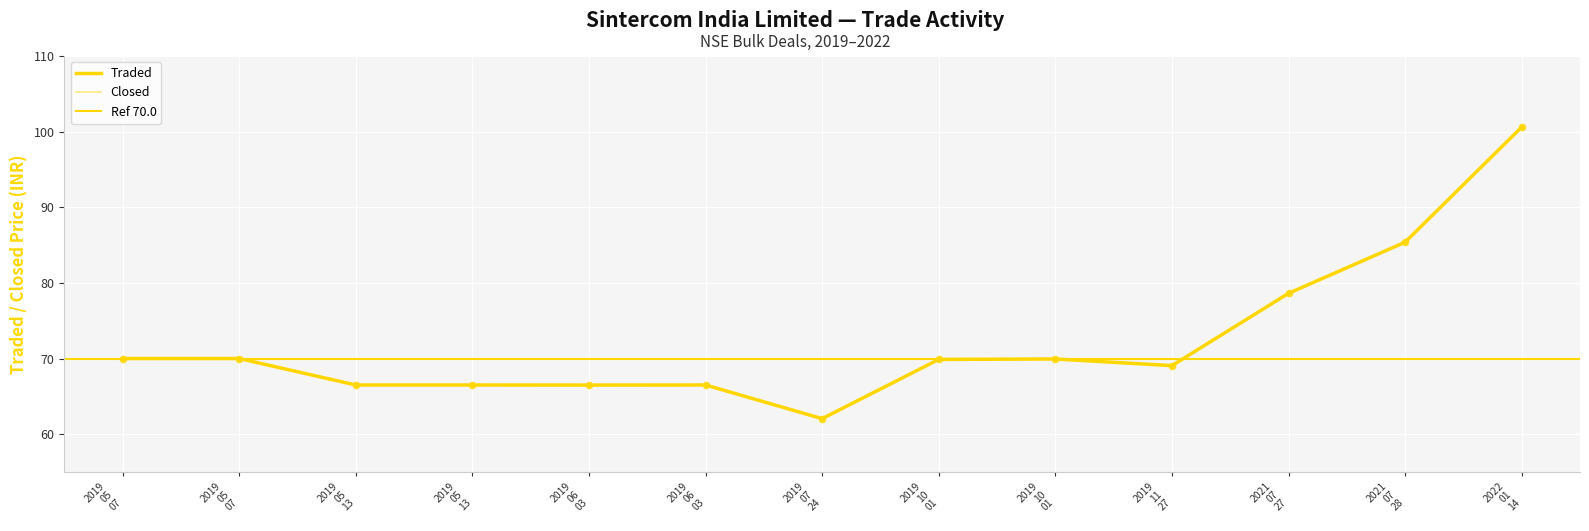

What is the total value across all series at 2019 05 07?

140.0